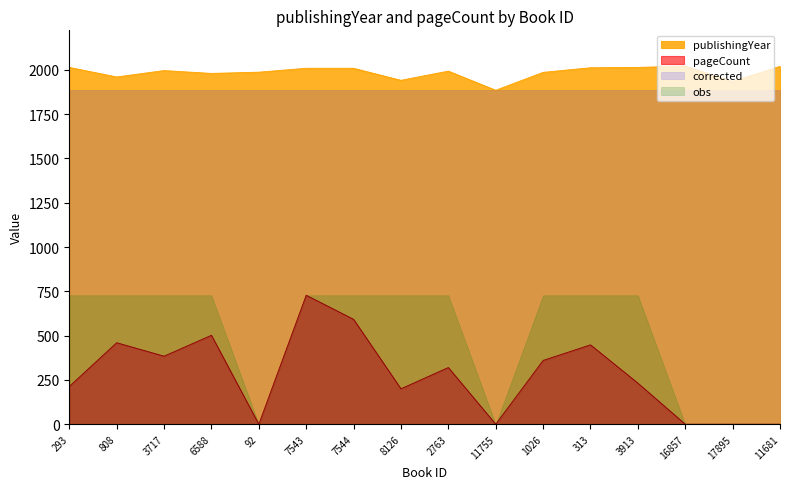

At which label does publishingYear first exceed 1996?

293